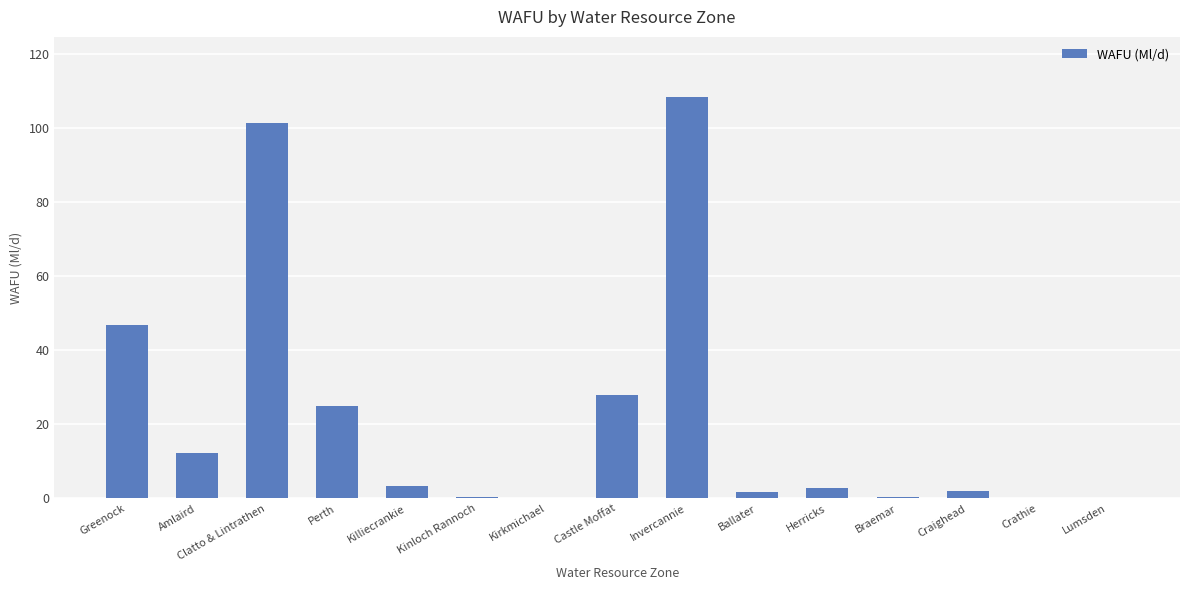

Is it true that the value at Clatto & Lintrathen is 152.6?

False